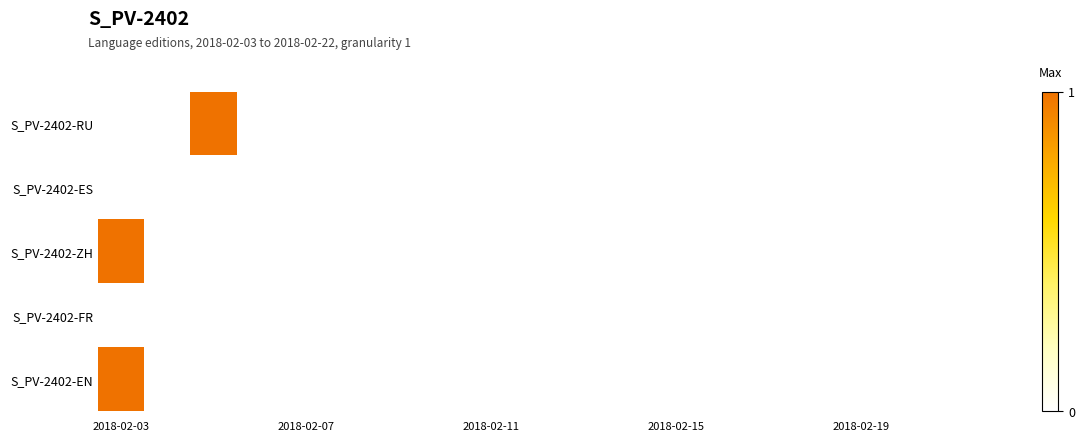

How many data points does each series have?

20